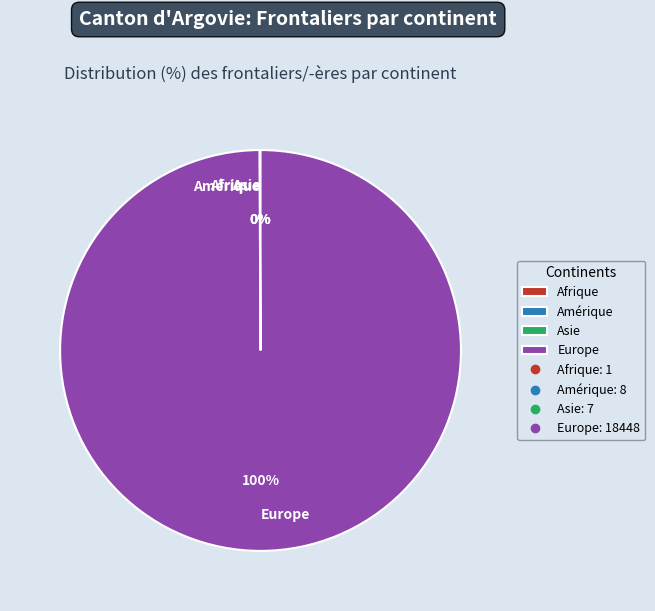

Is it true that Europe is 100% of the pie?

True